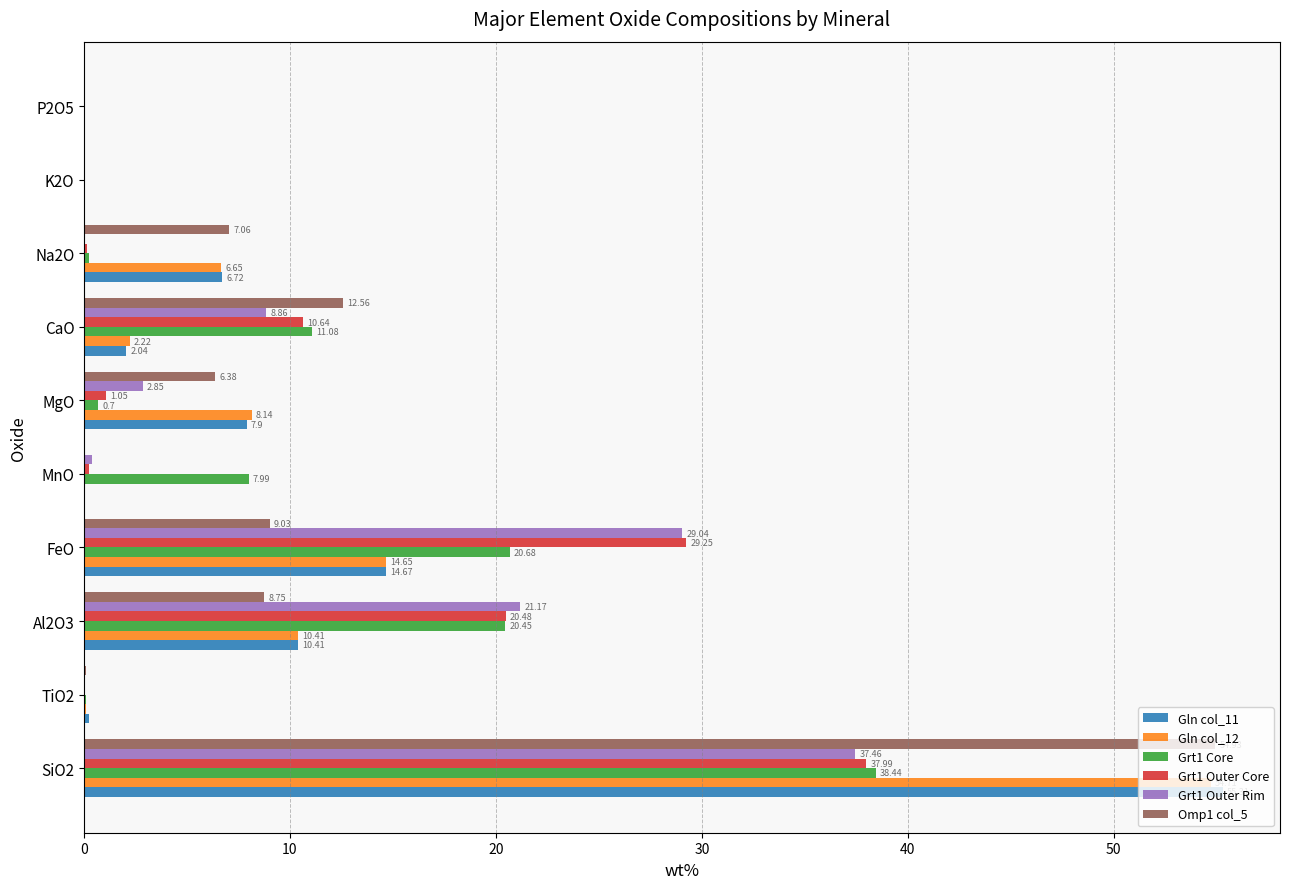

At which category is the sum across all series the highest?

SiO2